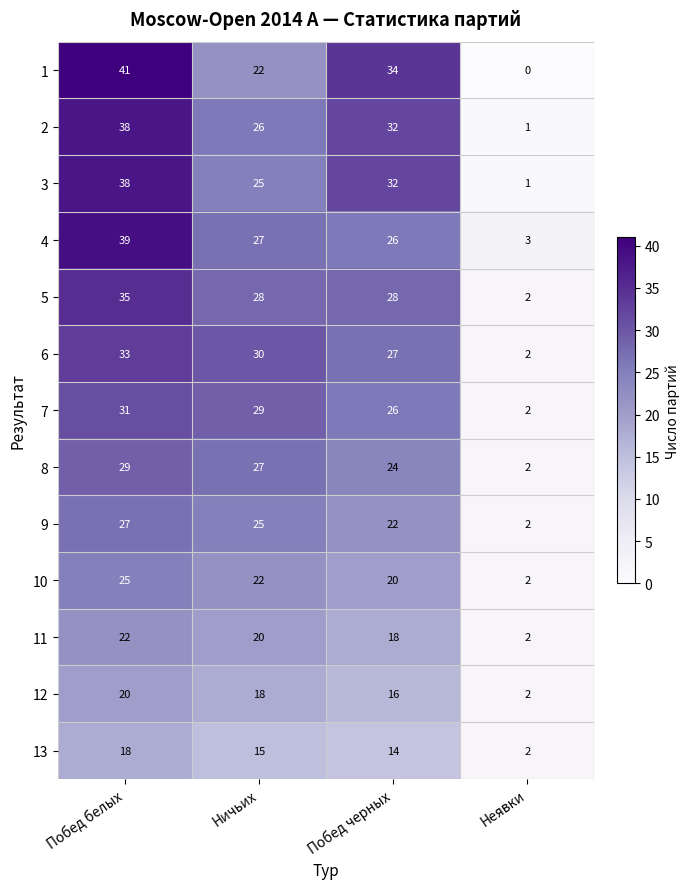

Between Побед белых and Побед черных, which series saw the biggest shift?

4